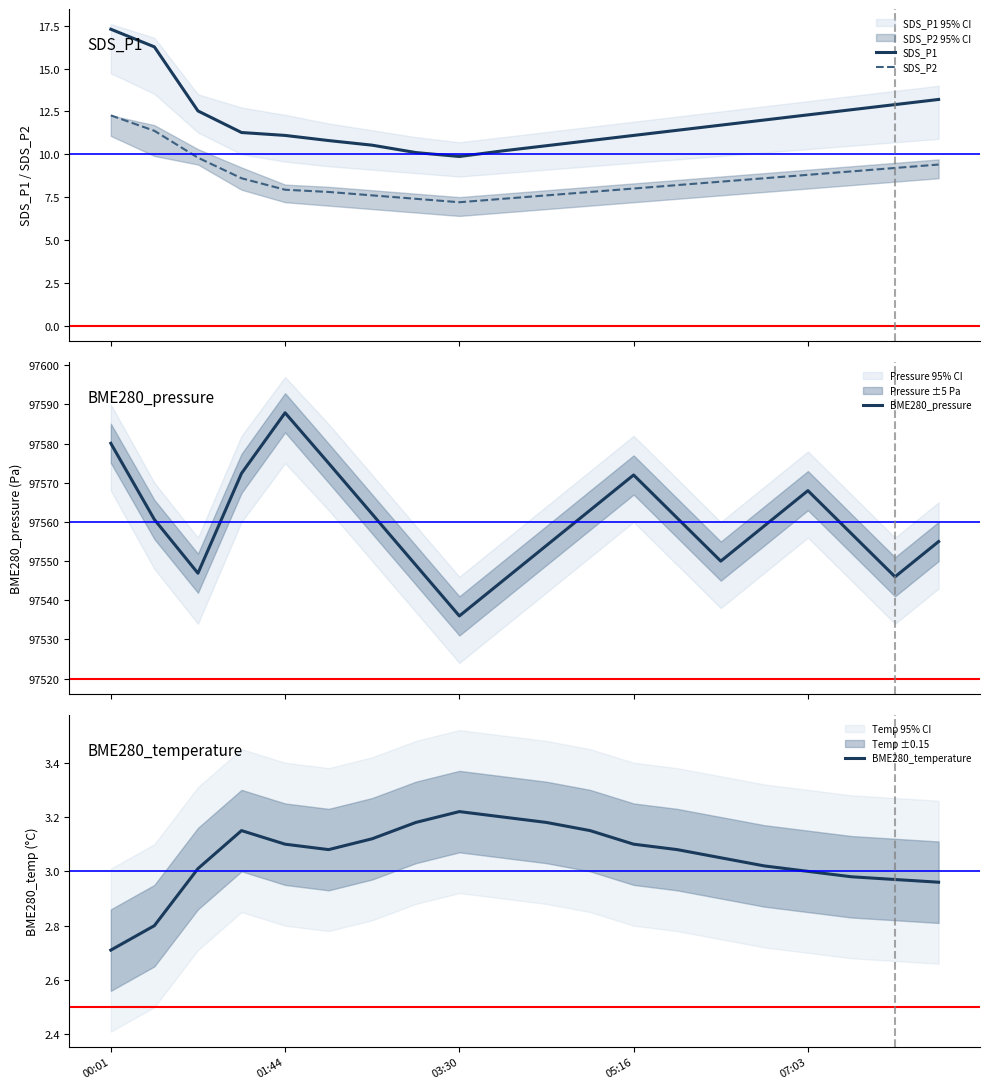

Does the chart display data point markers on the line(s)?

No